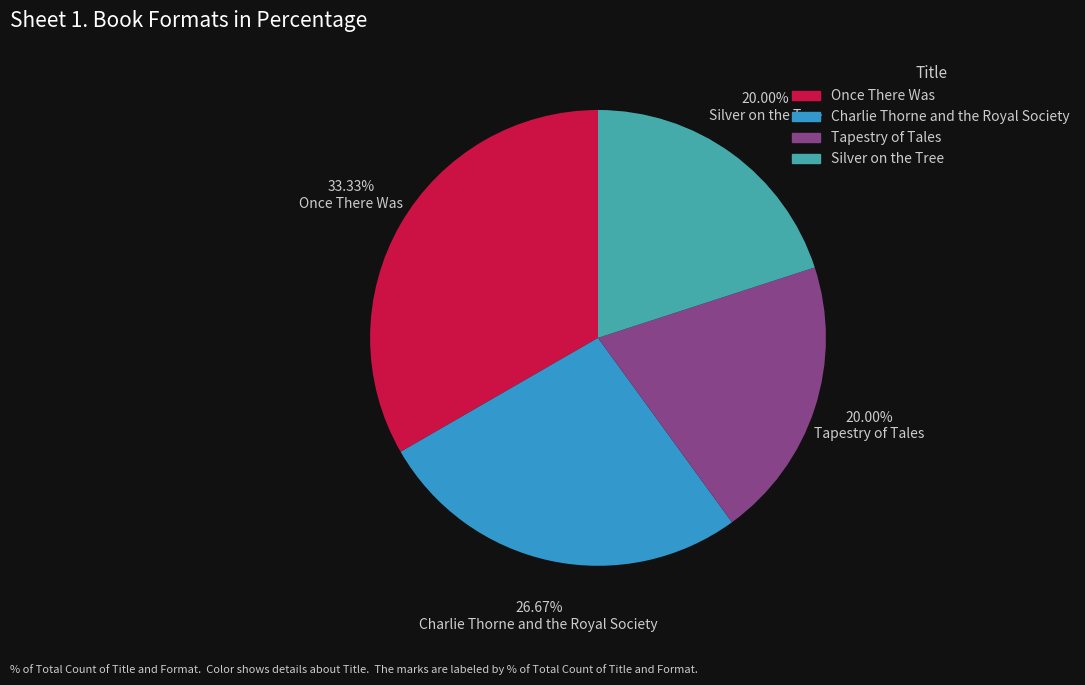

Which category has the biggest portion of the pie?

Once There Was